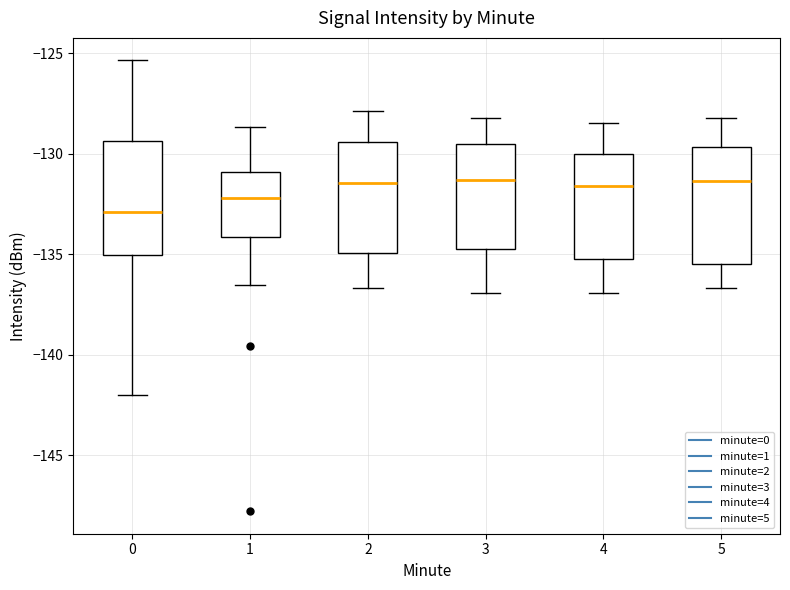

Where does the median line of the box at x = 4 sit on the y-axis? The values are not printed on the chart, so give them approximately, as read against the axis.

-131.5